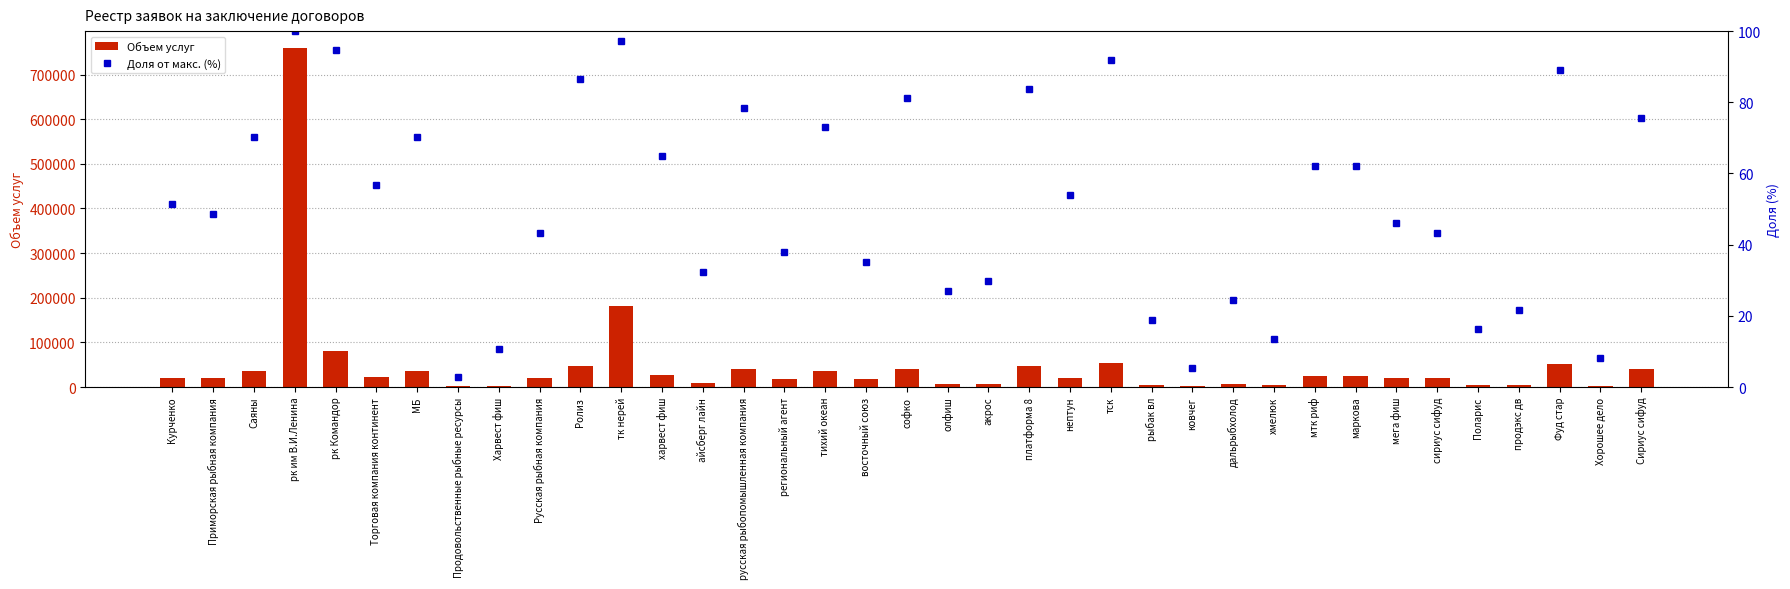

Which series changed the most between Торговая компания континент and тск?

Объем услуг